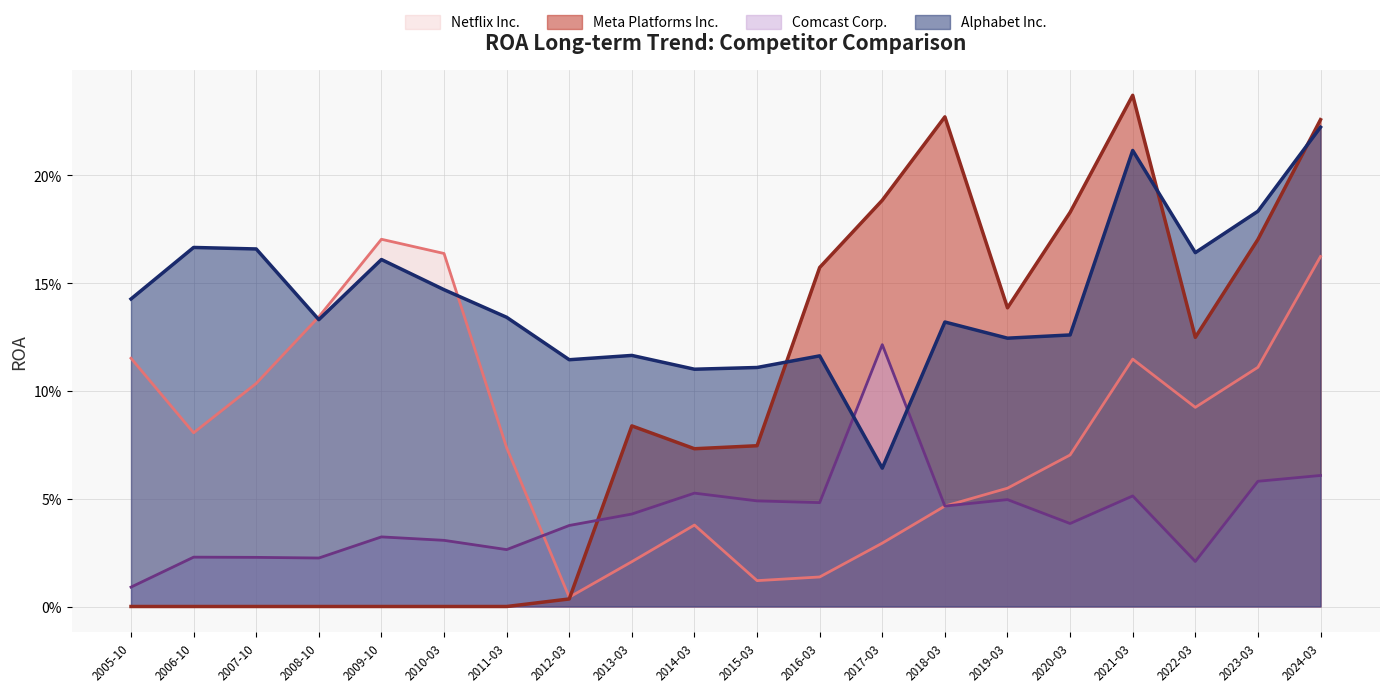

True or false: Alphabet Inc. has more than 2 interior local peaks.

True